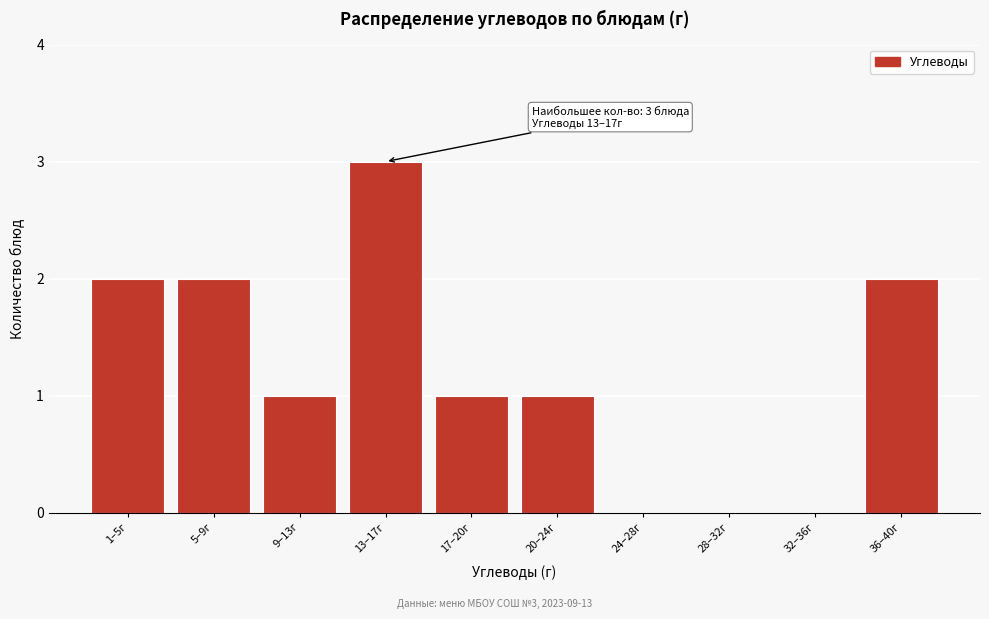

Reading right to left, list all the values displayed in this chart.

36–40г=2	32–36г=0	28–32г=0	24–28г=0	20–24г=1	17–20г=1	13–17г=3	9–13г=1	5–9г=2	1–5г=2